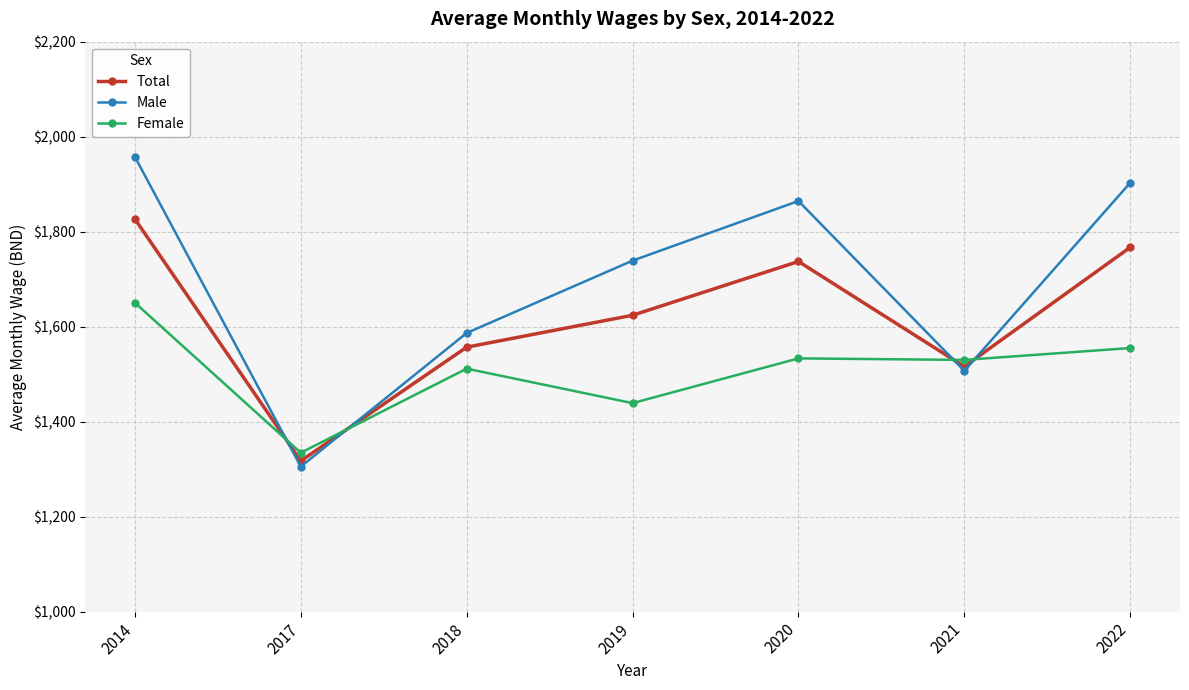

Which label corresponds to the smallest value in the chart?

2017